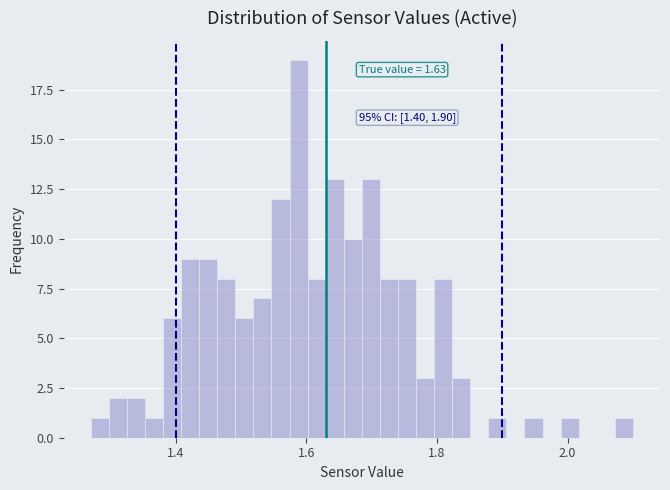

Read against the x-axis, roughly where is the centre of the tallest bar?

1.58